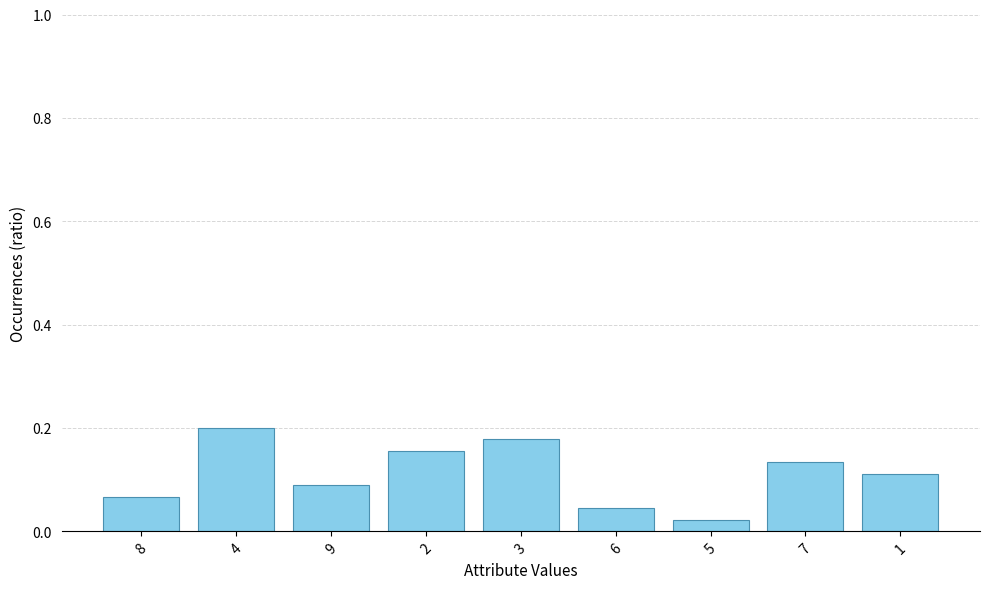

Is it true that the value at 2 is 0.2?

True